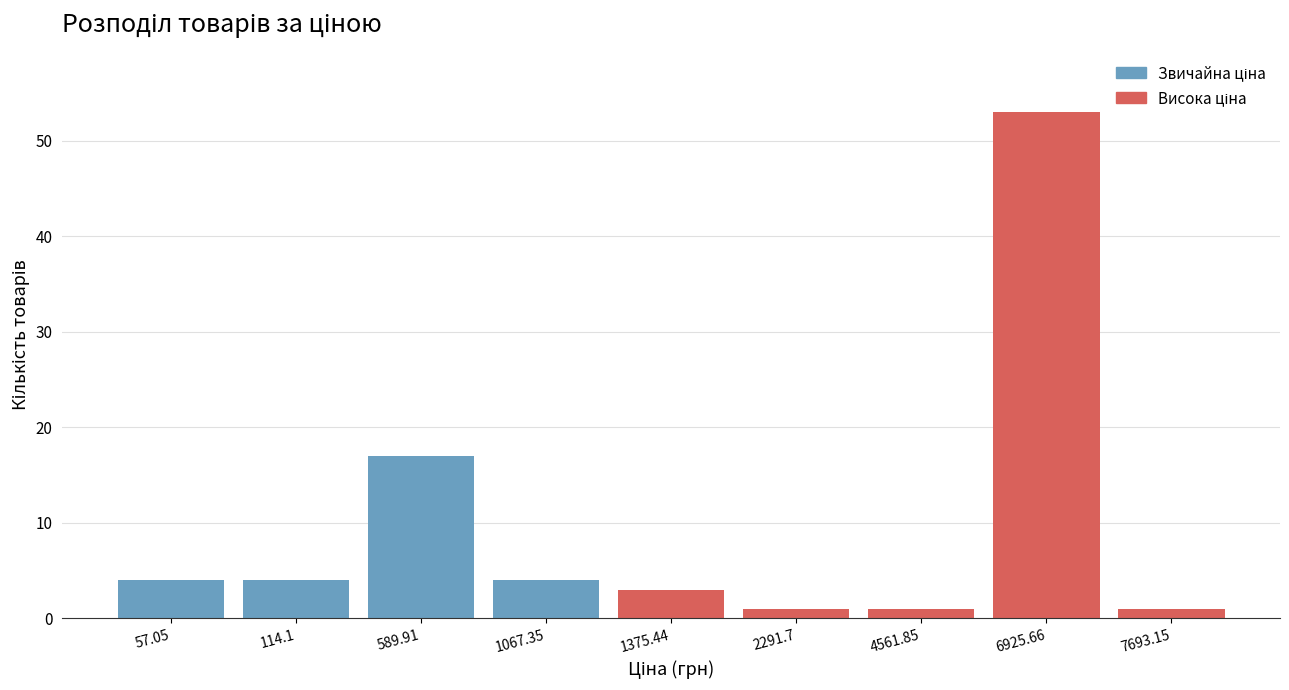

Reading right to left, transcribe all the data shown in this chart.

7693.15=1	6925.66=53	4561.85=1	2291.7=1	1375.44=3	1067.35=4	589.91=17	114.1=4	57.05=4